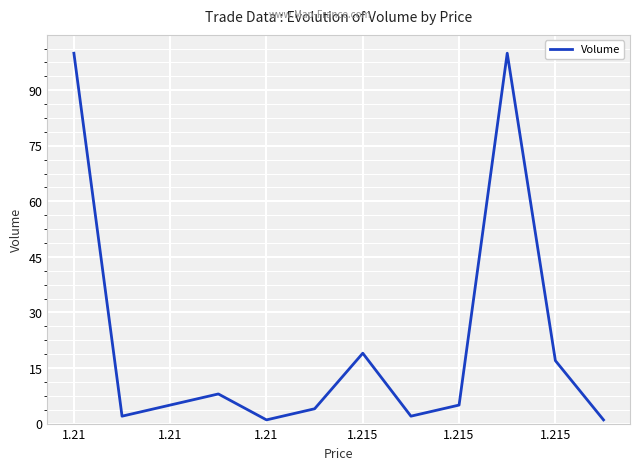

What is the maximum value shown in the chart?

100